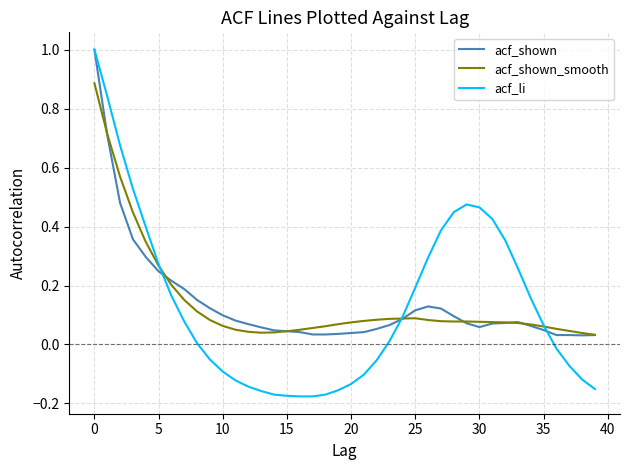

What is the maximum value shown in the chart?

1.0